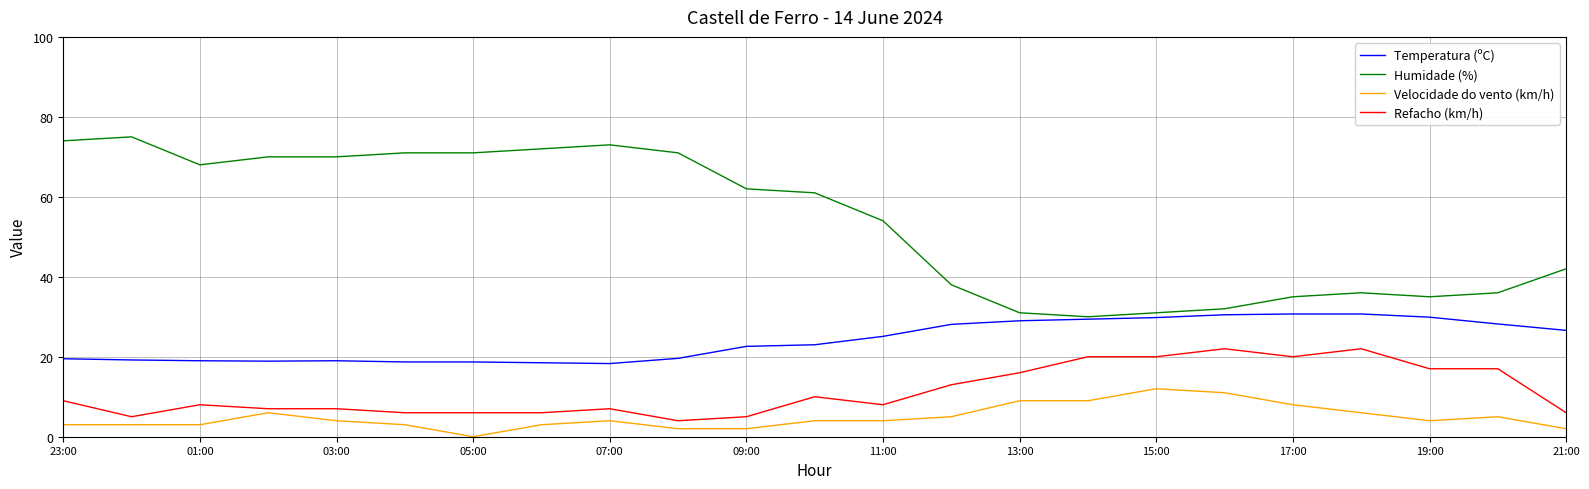

Which series has the largest total across all categories?

Humidade (%)